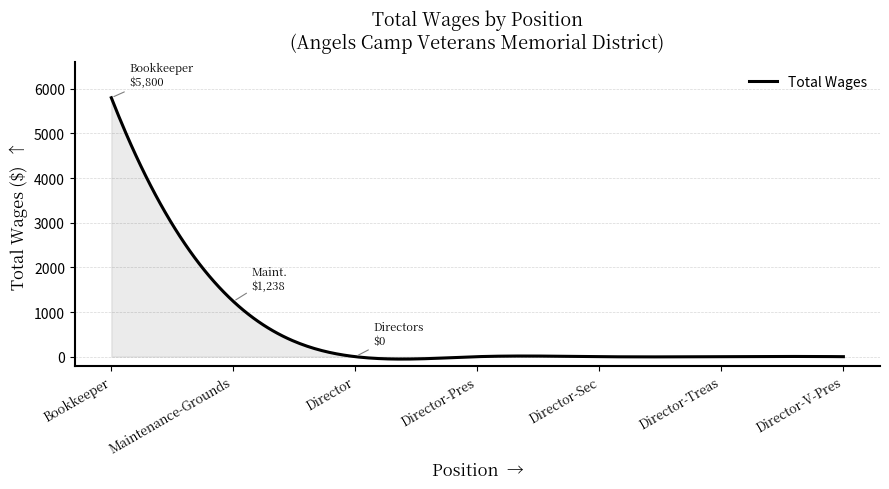

What is the difference between the maximum and minimum values?

5854.0